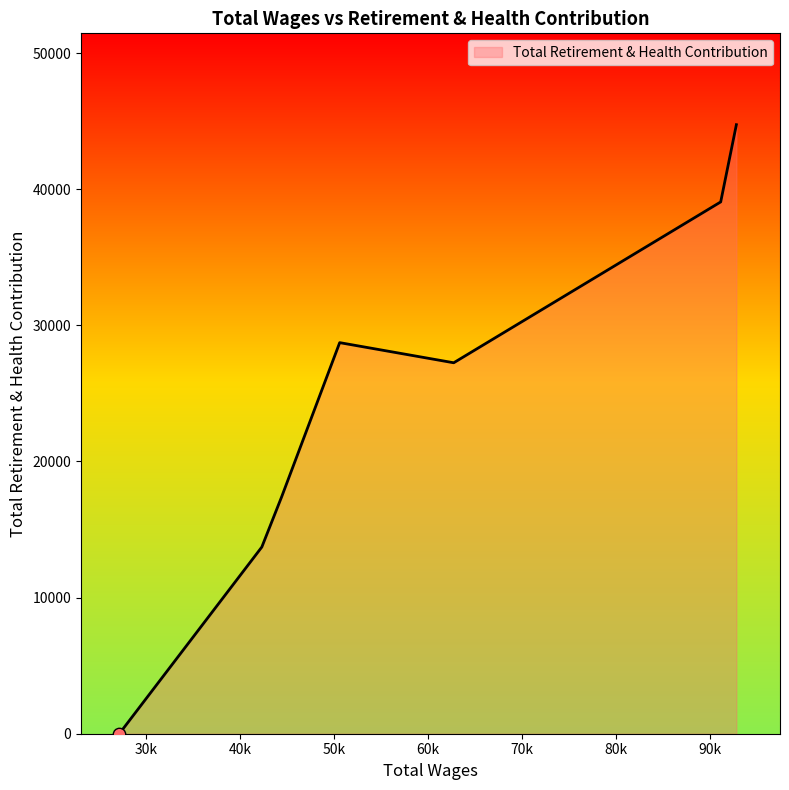

What is the greatest value displayed?

44738